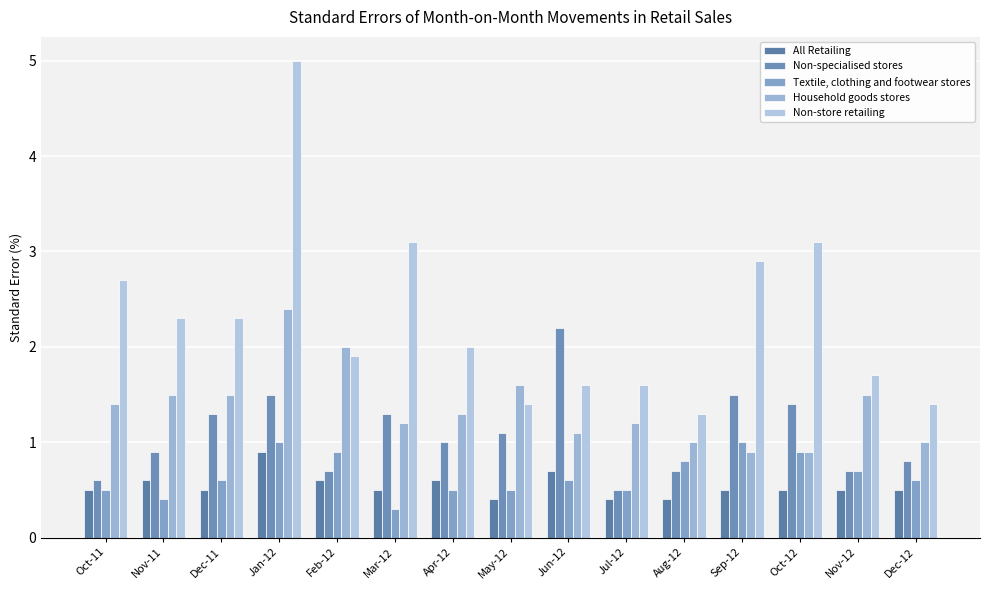

How many categories are shown in the chart?

15